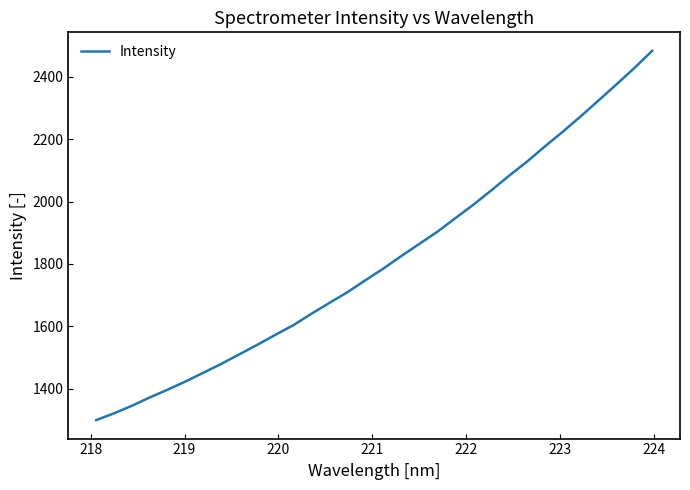

What is the smallest value displayed?

1299.3